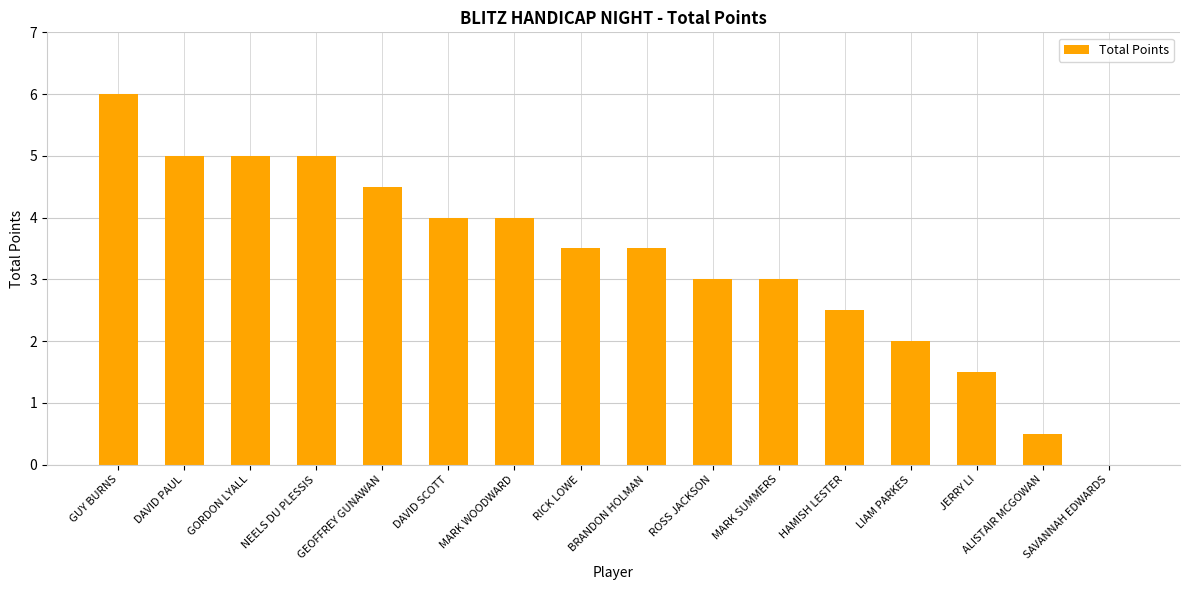

How many series are shown in this chart?

1